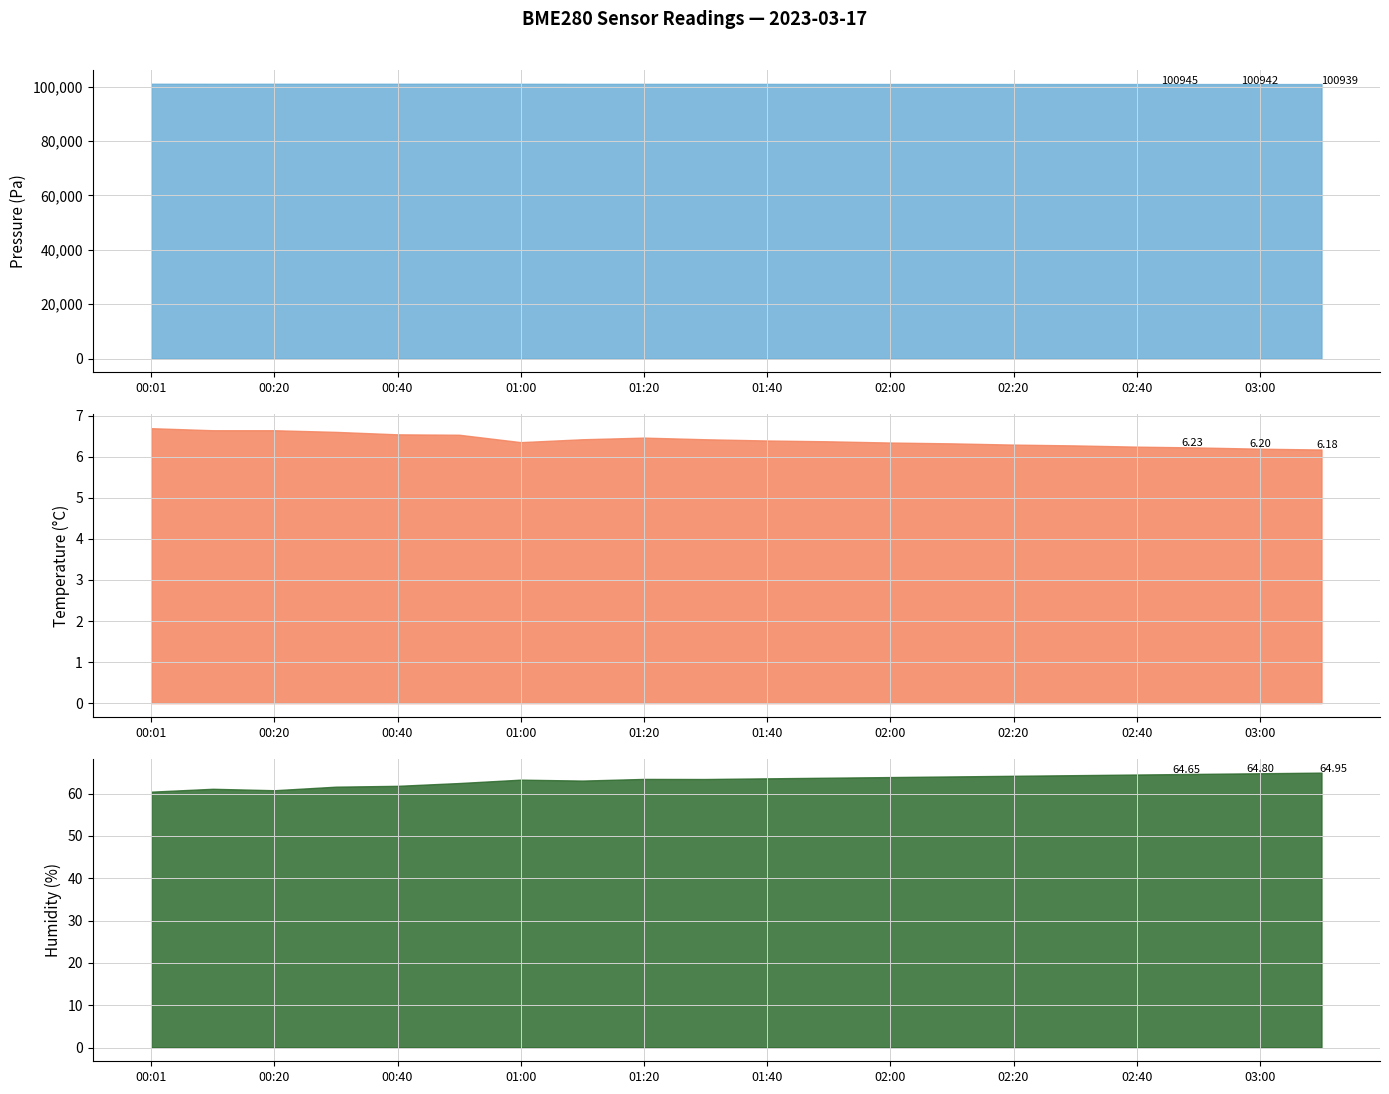

Is it true that temperature equals 6.4 at 01:40?

True